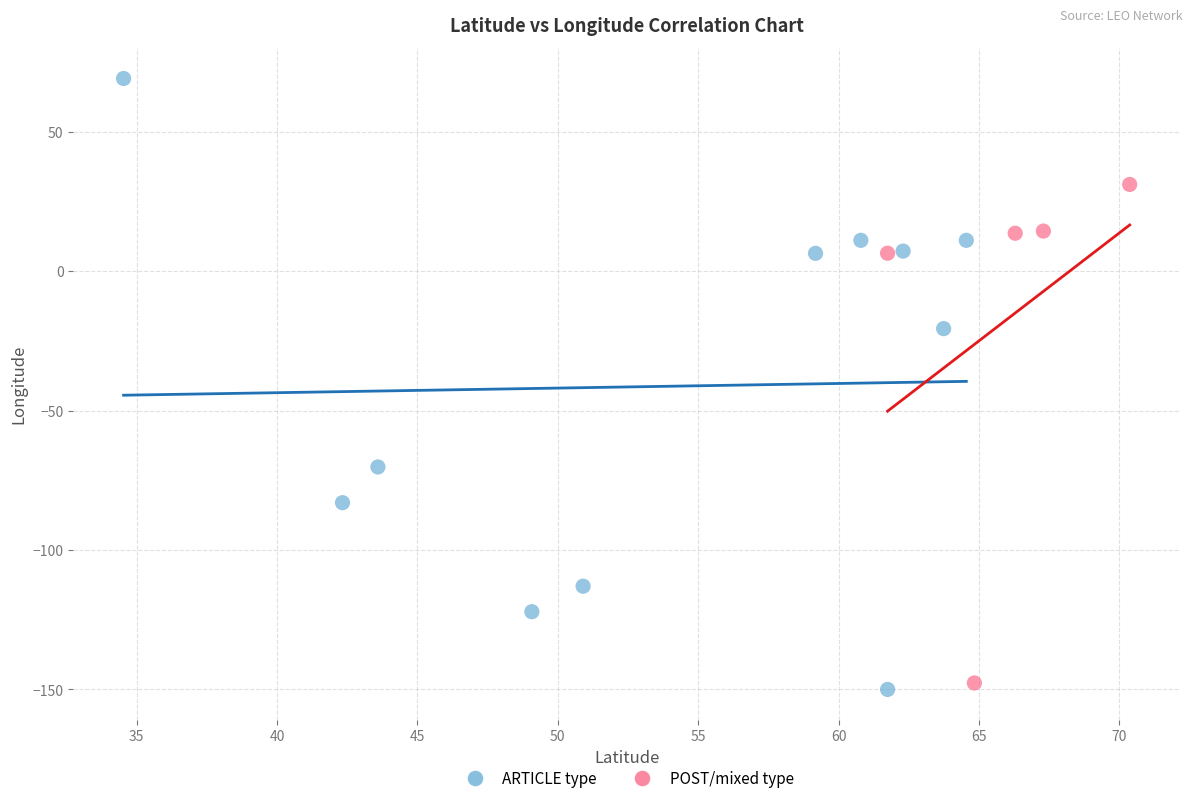

Which series contains the highest Y value?

ARTICLE type